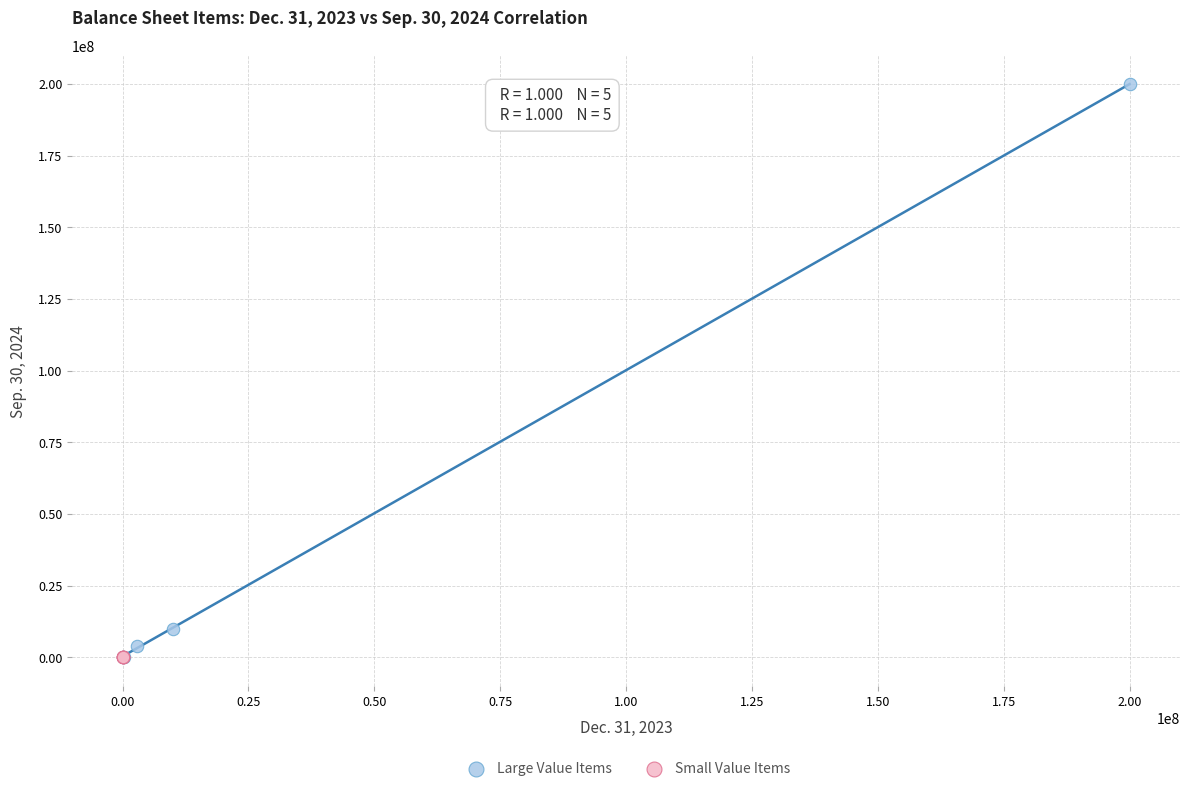

What are all the series names shown in the legend?

Large Value Items, Small Value Items